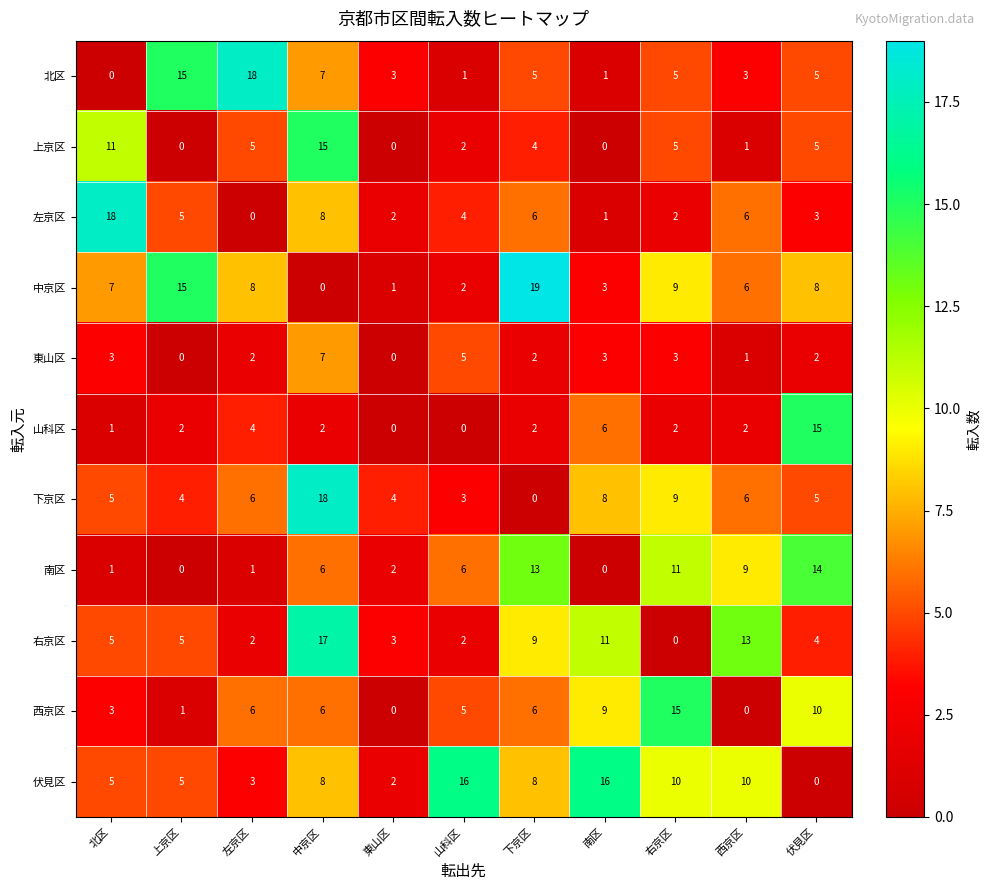

What is the difference between the second highest and second lowest values in the 中京区 series?

14